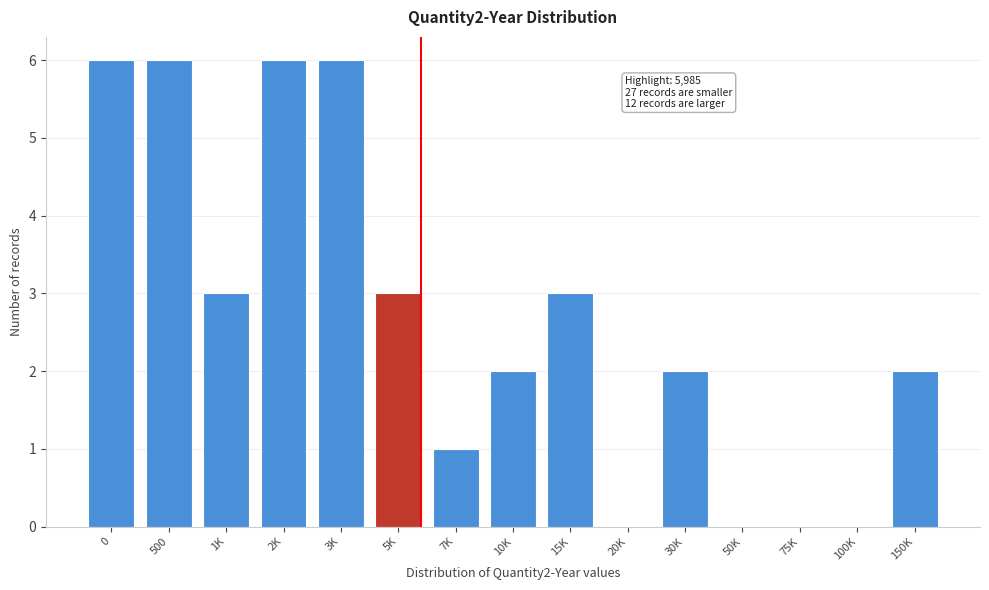

Reading right to left, list all the values displayed in this chart.

150K=2	100K=0	75K=0	50K=0	30K=2	20K=0	15K=3	10K=2	7K=1	5K=3	3K=6	2K=6	1K=3	500=6	0=6